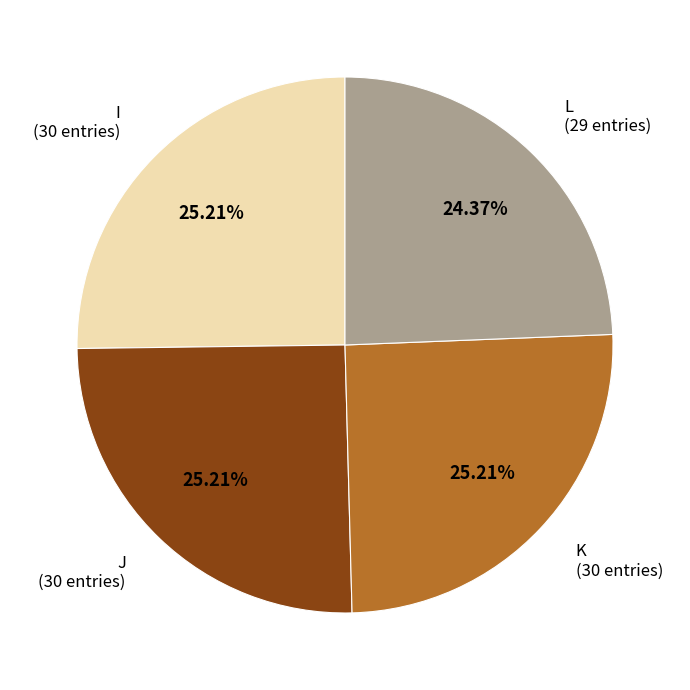

To the nearest percent, what is the combined percentage of K and J?

50%